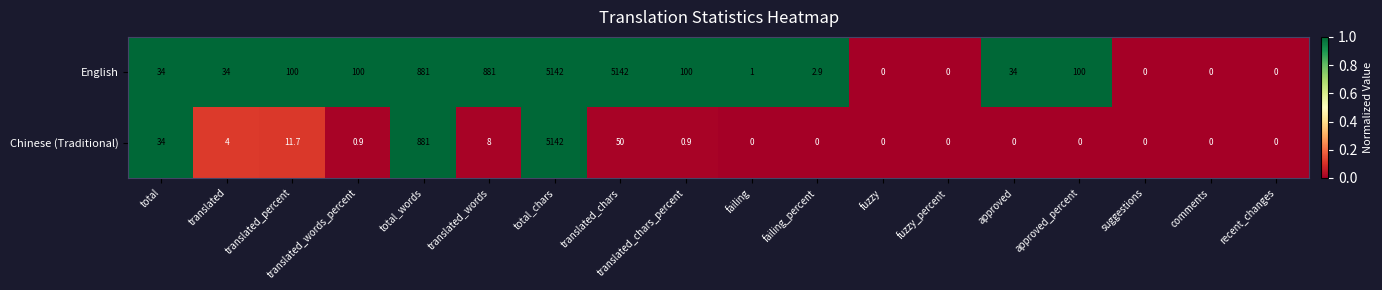

What is the difference between the English values at translated_chars and translated_chars_percent?

5042.0